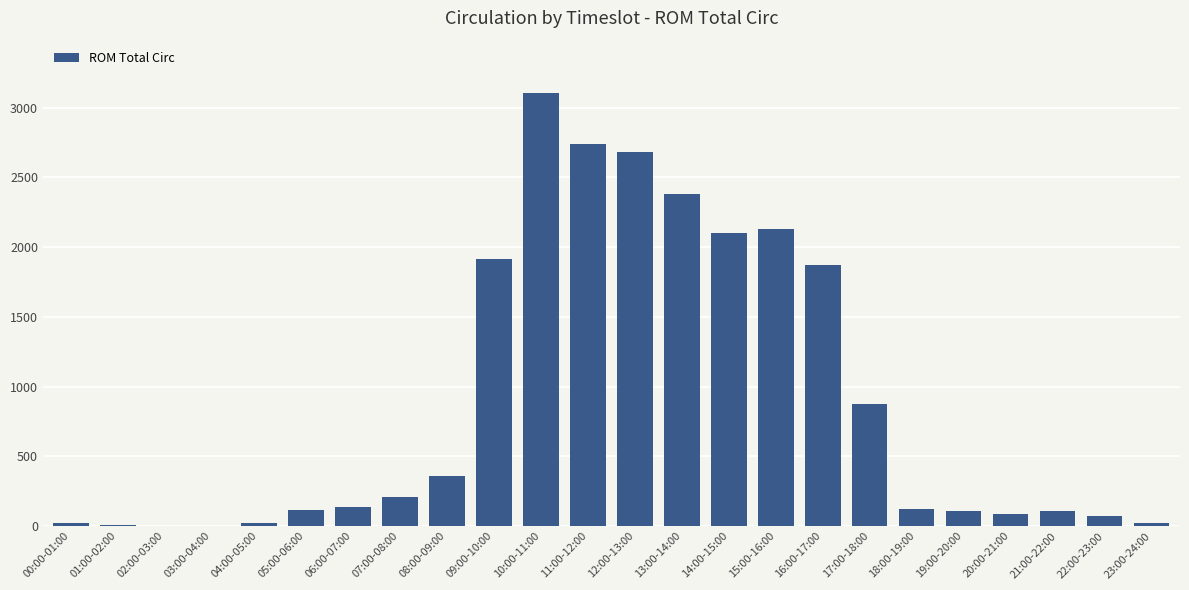

The chart shows a value of 2726 at 09:00-10:00. True or false?

False